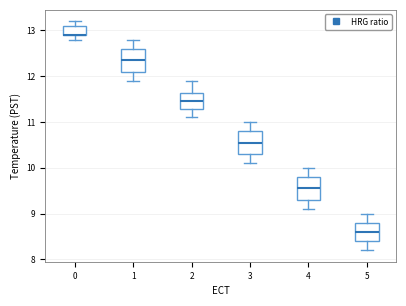

Where is the lower edge of the box at x = 2 on the y-axis? The values are not printed on the chart, so give them approximately, as read against the axis.

11.3